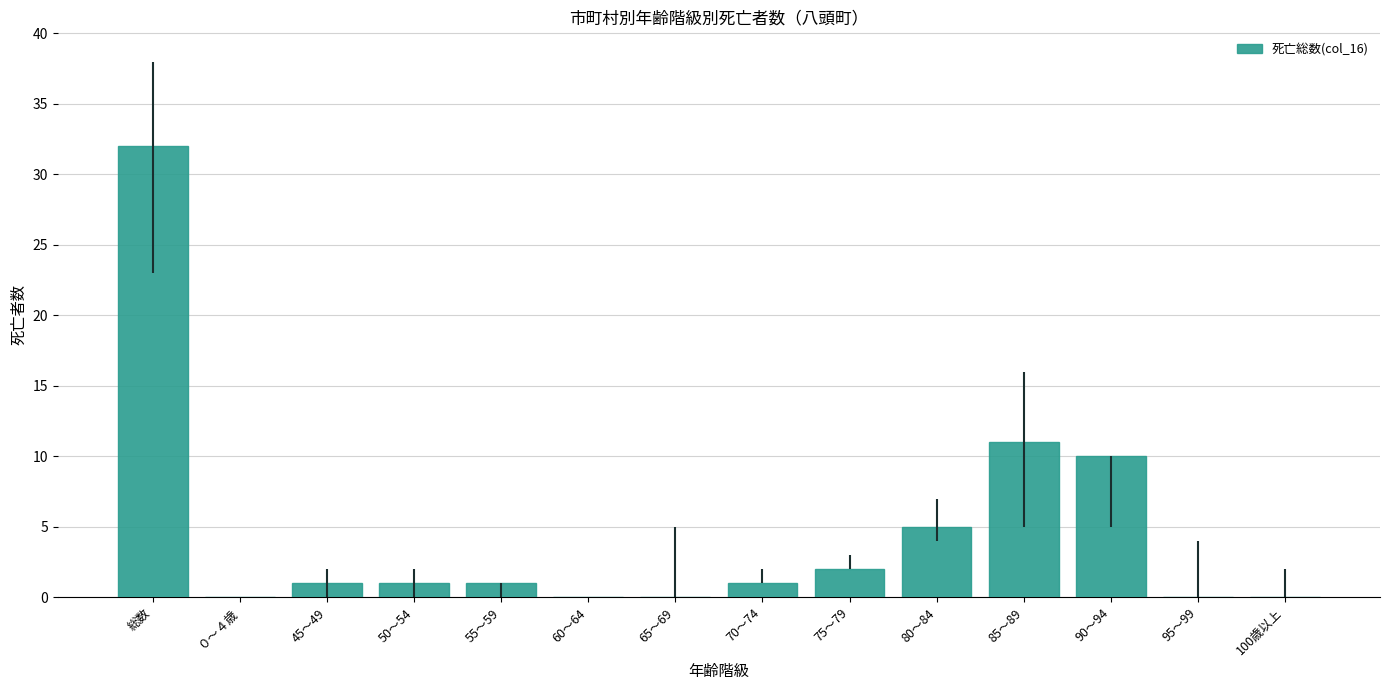

At which category does the chart reach its peak across all series?

総数